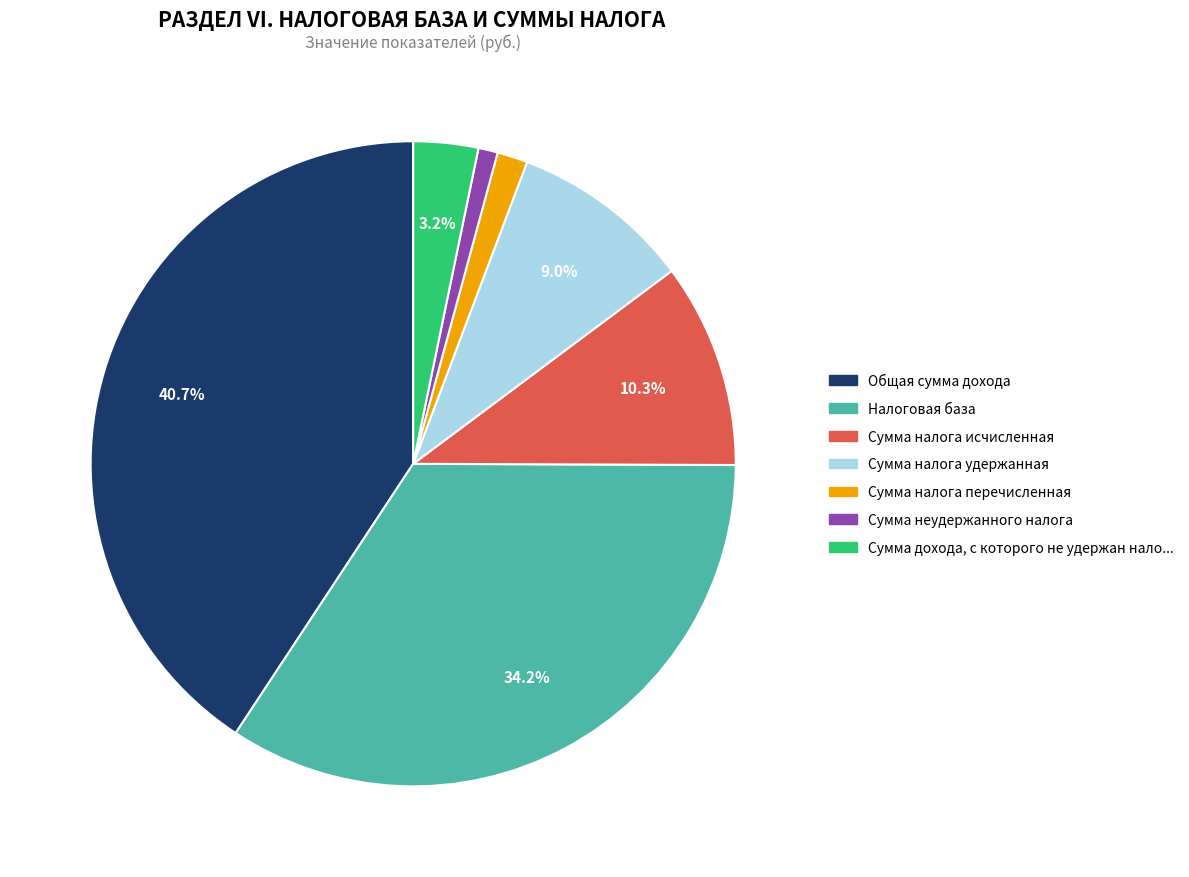

Count the number of slices in the pie.

7